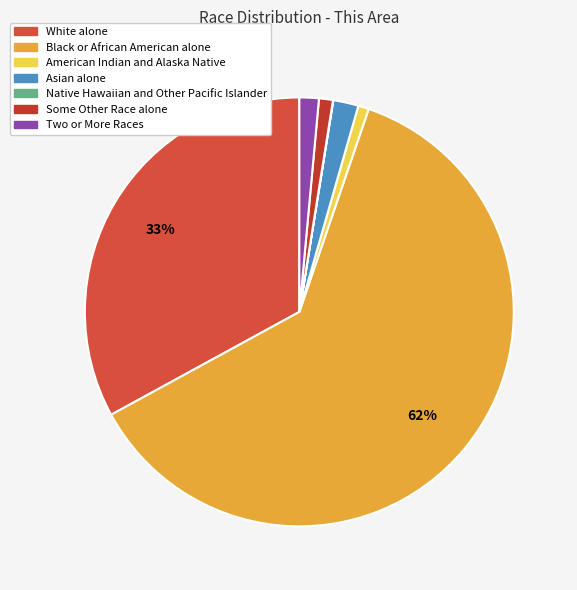

How many segments does this pie chart have?

7